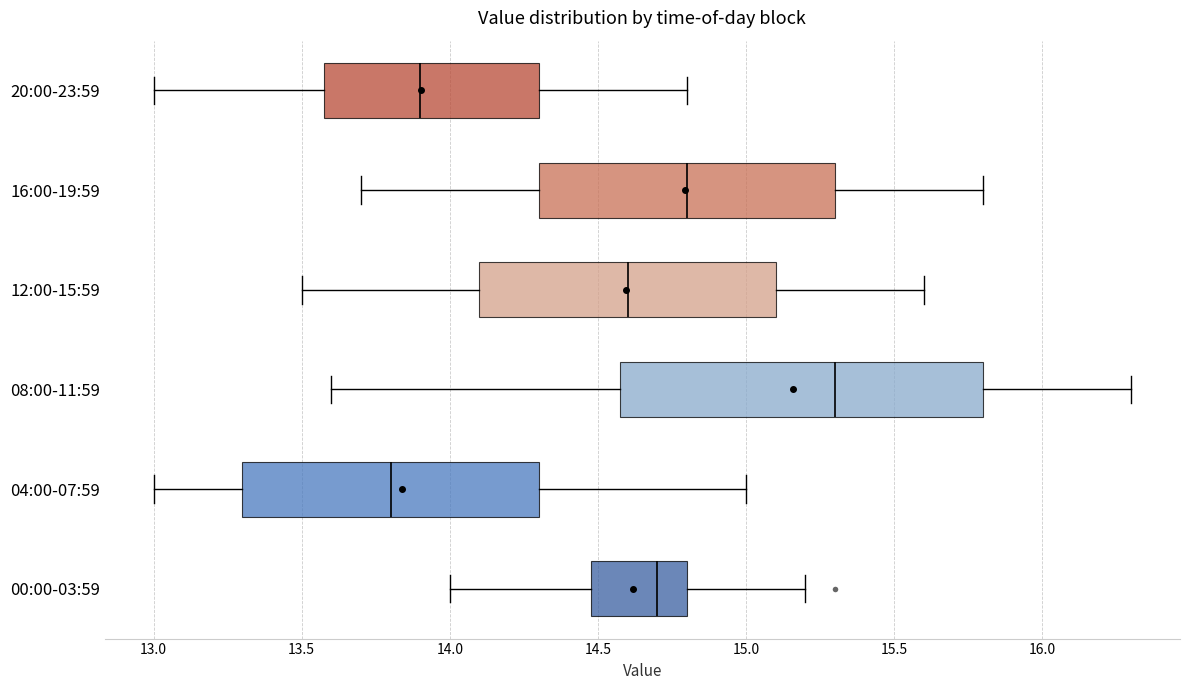

Which box has the furthest to the right median line?

08:00-11:59